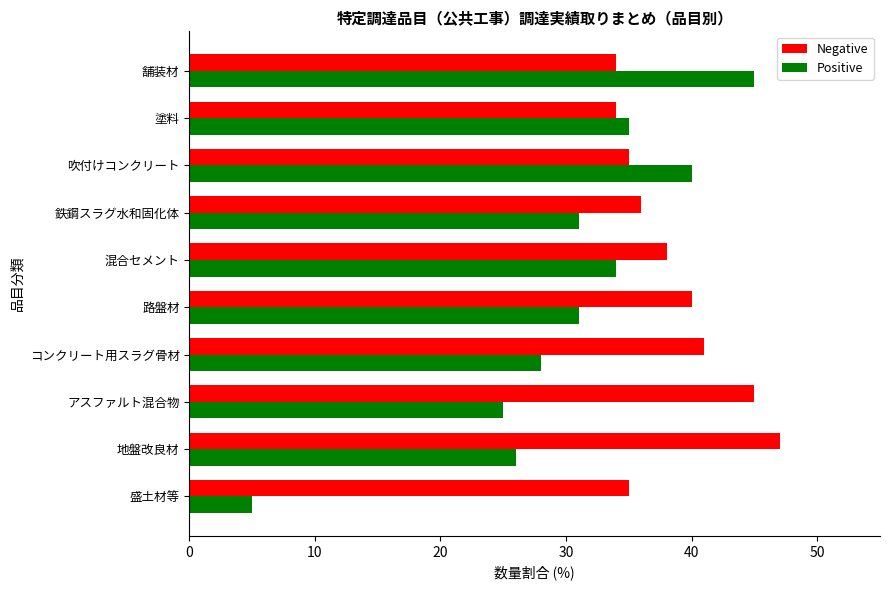

How many data points does each series have?

10